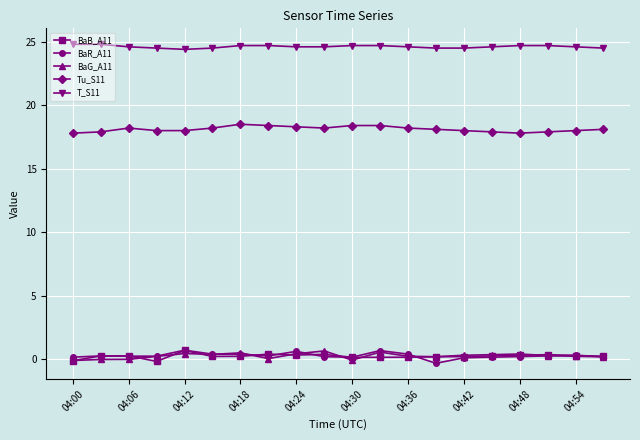

Which series has the largest total across all categories?

T_S11